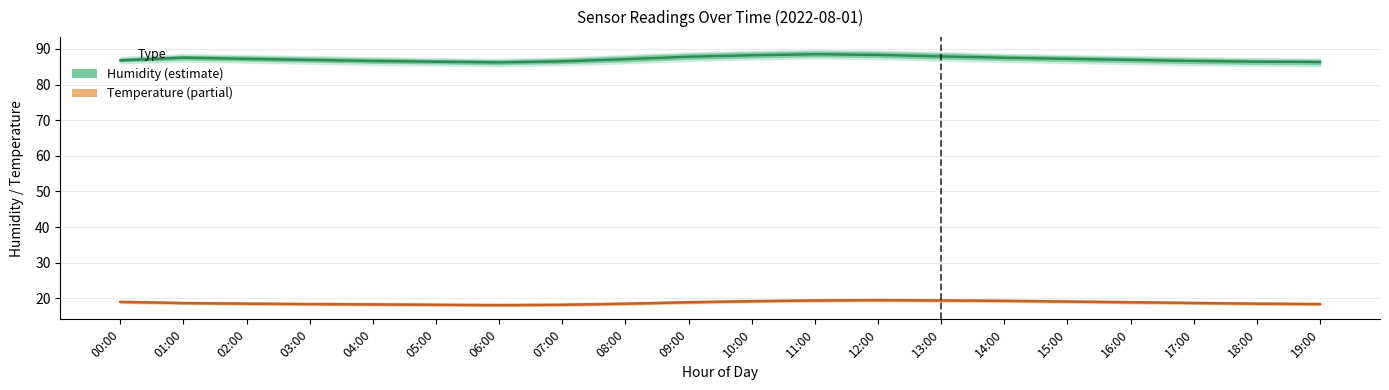

What is the value of the Humidity (estimate) point at the 16th from the left?

87.2